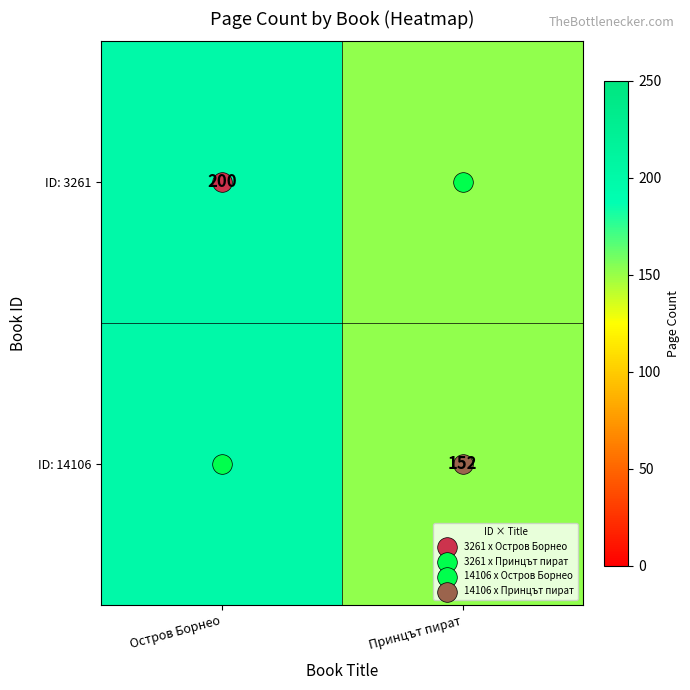

The ID: 3261 series shows 288 at Остров Борнео. True or false?

False